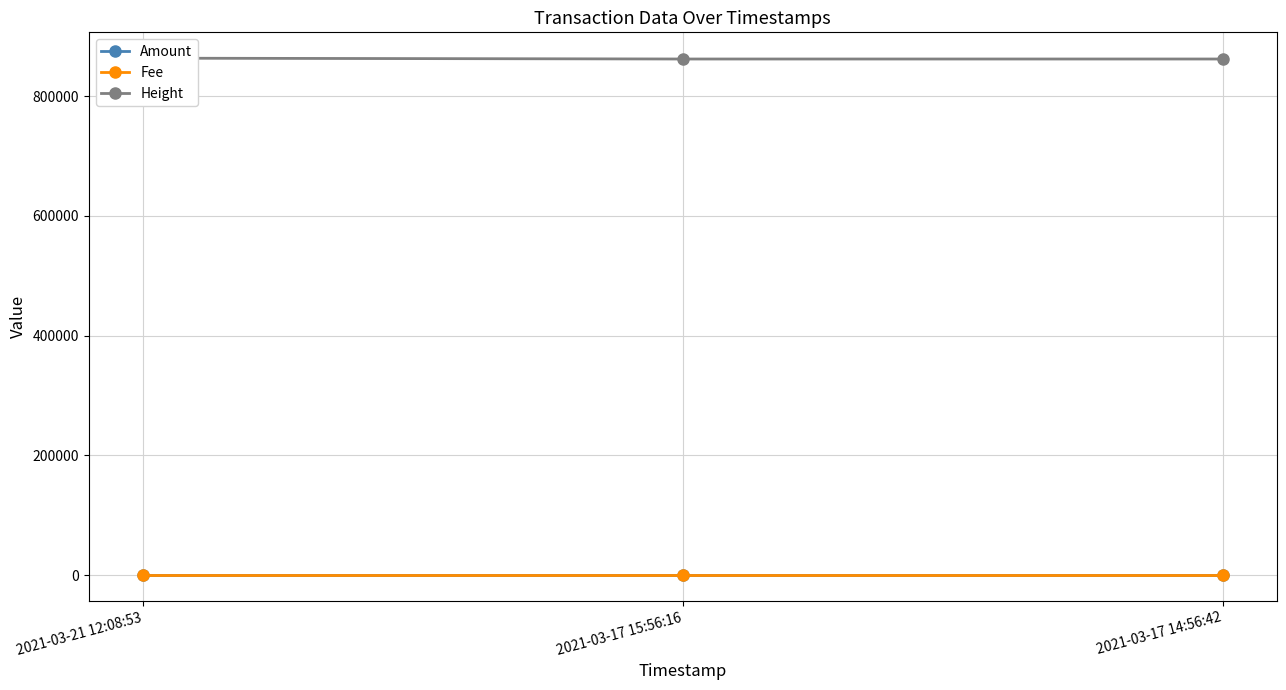

Between 2021-03-21 12:08:53 and 2021-03-17 15:56:16, which is larger?

2021-03-21 12:08:53